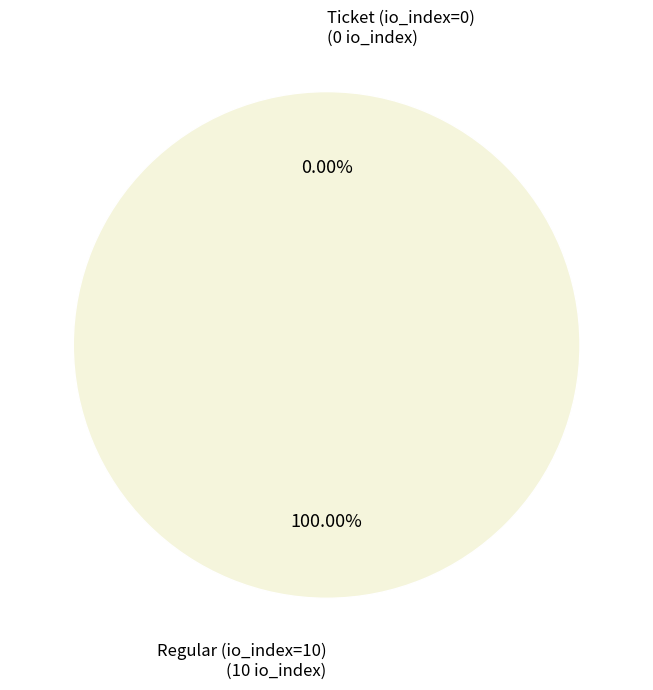

To the nearest percent, what is the difference between the Ticket (io_index=0) and Regular (io_index=10) slice percentages?

100%